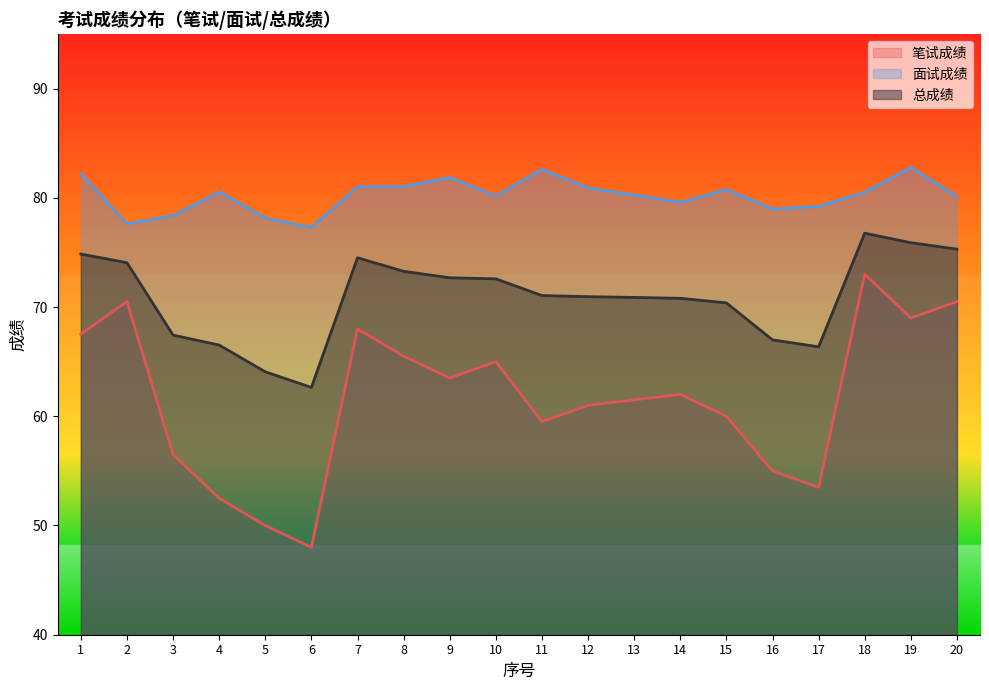

How many lines are shown in the chart?

3